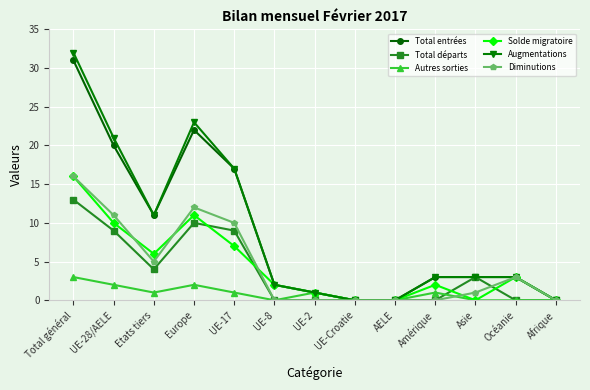

Reading left to right, list all the values displayed in this chart.

Total entrées: Total général=31	UE-28/AELE=20	Etats tiers=11	Europe=22	UE-17=17	UE-8=2	UE-2=1	UE-Croatie=0	AELE=0	Amérique=3	Asie=3	Océanie=3	Afrique=0
Total départs: Total général=13	UE-28/AELE=9	Etats tiers=4	Europe=10	UE-17=9	UE-8=0	UE-2=0	UE-Croatie=0	AELE=0	Amérique=0	Asie=3	Océanie=0	Afrique=0
Autres sorties: Total général=3	UE-28/AELE=2	Etats tiers=1	Europe=2	UE-17=1	UE-8=0	UE-2=1	UE-Croatie=0	AELE=0	Amérique=1	Asie=0	Océanie=0	Afrique=0
Solde migratoire: Total général=16	UE-28/AELE=10	Etats tiers=6	Europe=11	UE-17=7	UE-8=2	UE-2=1	UE-Croatie=0	AELE=0	Amérique=2	Asie=0	Océanie=3	Afrique=0
Augmentations: Total général=32	UE-28/AELE=21	Etats tiers=11	Europe=23	UE-17=17	UE-8=2	UE-2=1	UE-Croatie=0	AELE=0	Amérique=3	Asie=3	Océanie=3	Afrique=0
Diminutions: Total général=16	UE-28/AELE=11	Etats tiers=5	Europe=12	UE-17=10	UE-8=0	UE-2=0	UE-Croatie=0	AELE=0	Amérique=0	Asie=1	Océanie=3	Afrique=0